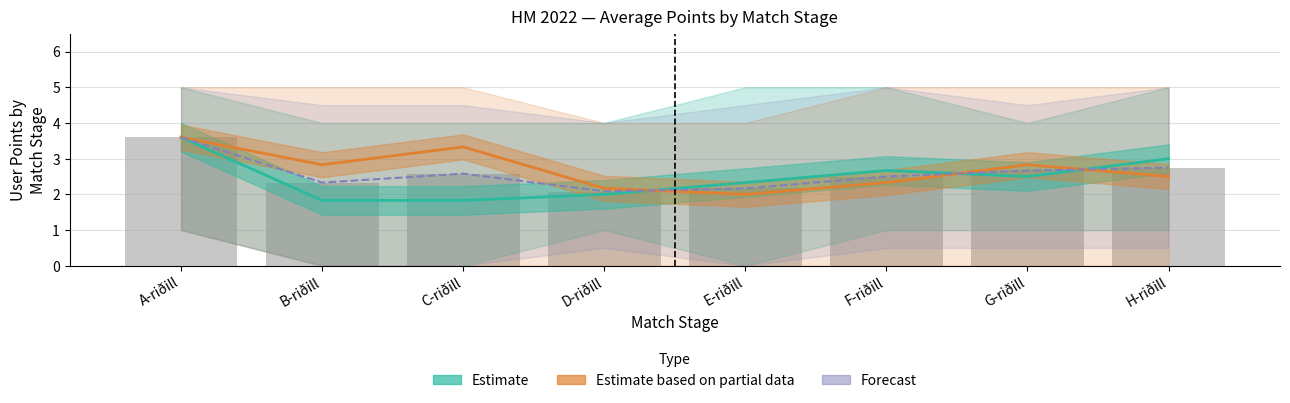

Reading left to right, extract all data points from this chart.

Estimate (Garðar): 3.6	1.8	1.8	2.0	2.3	2.7	2.5	3.0
Estimate based on partial data (Tanja): 3.6	2.8	3.3	2.2	2.0	2.3	2.8	2.5
Forecast: 3.6	2.3	2.6	2.1	2.2	2.5	2.7	2.8